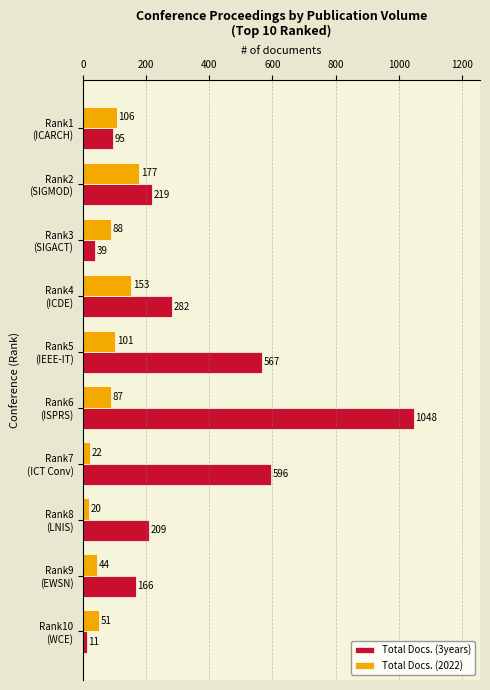

Which series has the widest spread of values?

Total Docs. (3years)